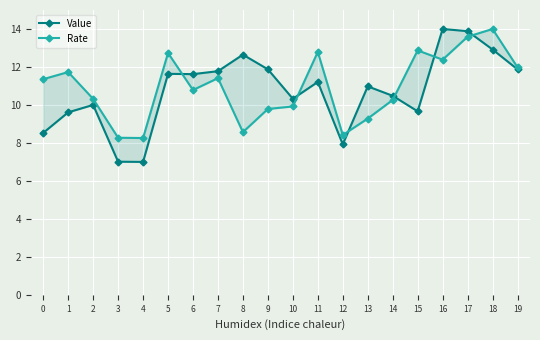

At which label does Value first exceed 11?

5